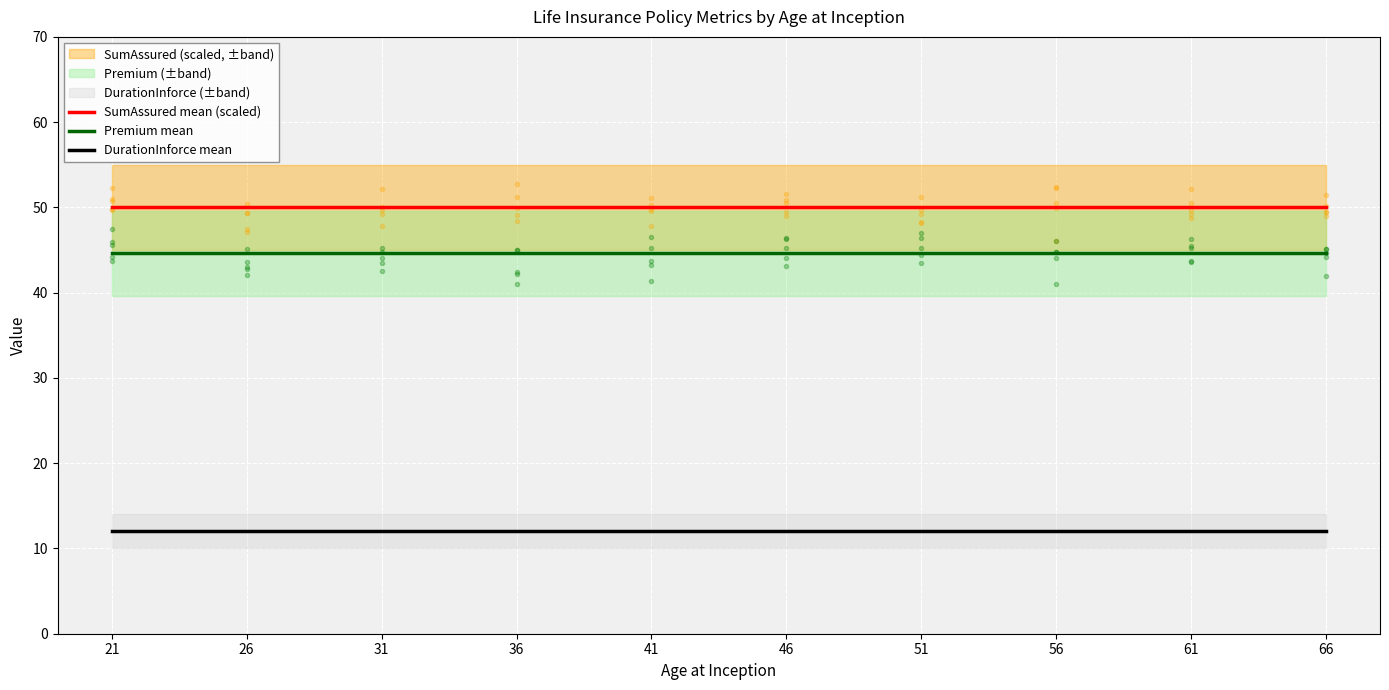

True or false: Premium mean and SumAssured mean (scaled) intersect in this chart.

False